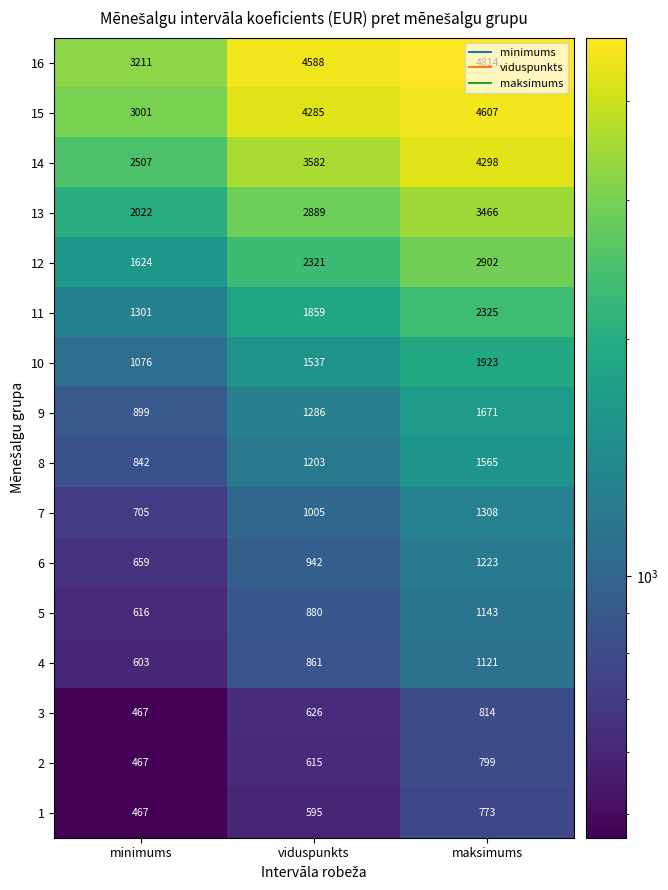

Count the number of data series in this chart.

16